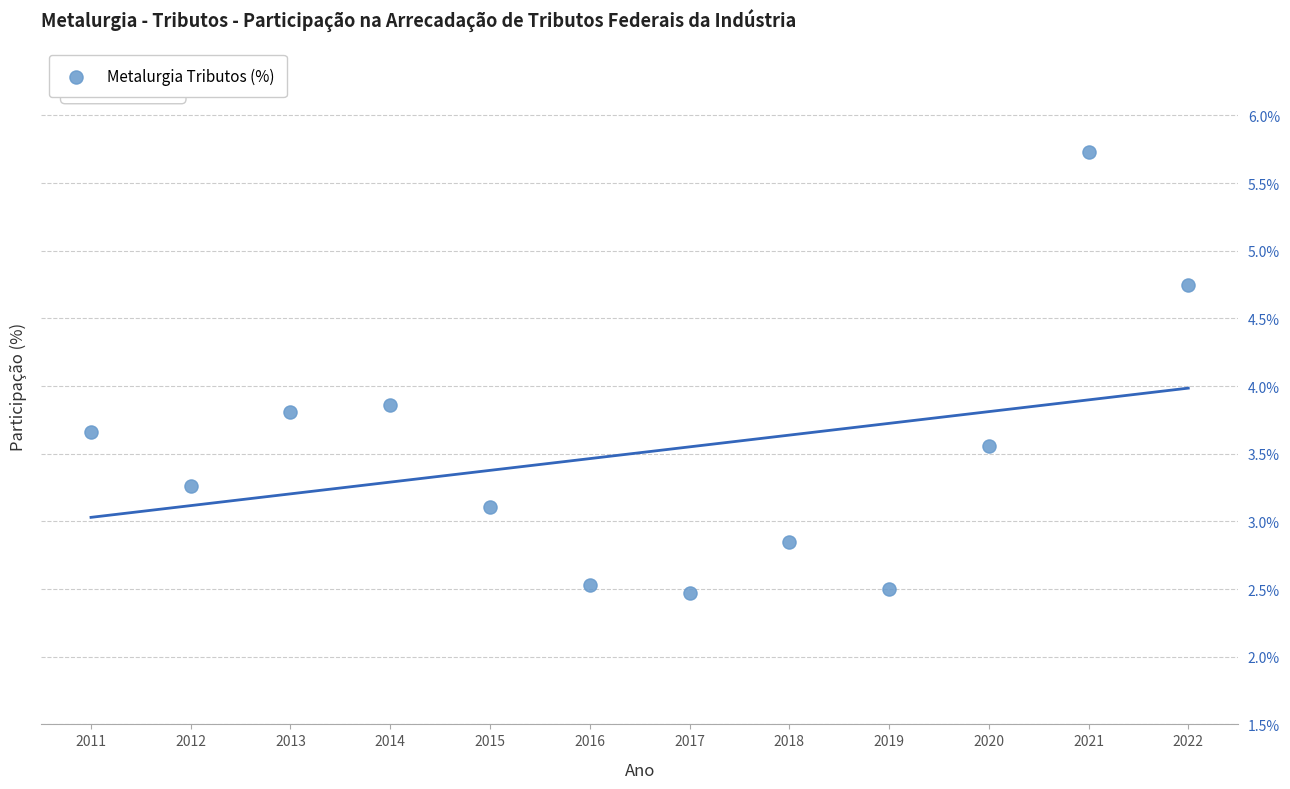

What is the average Y value?

3.5